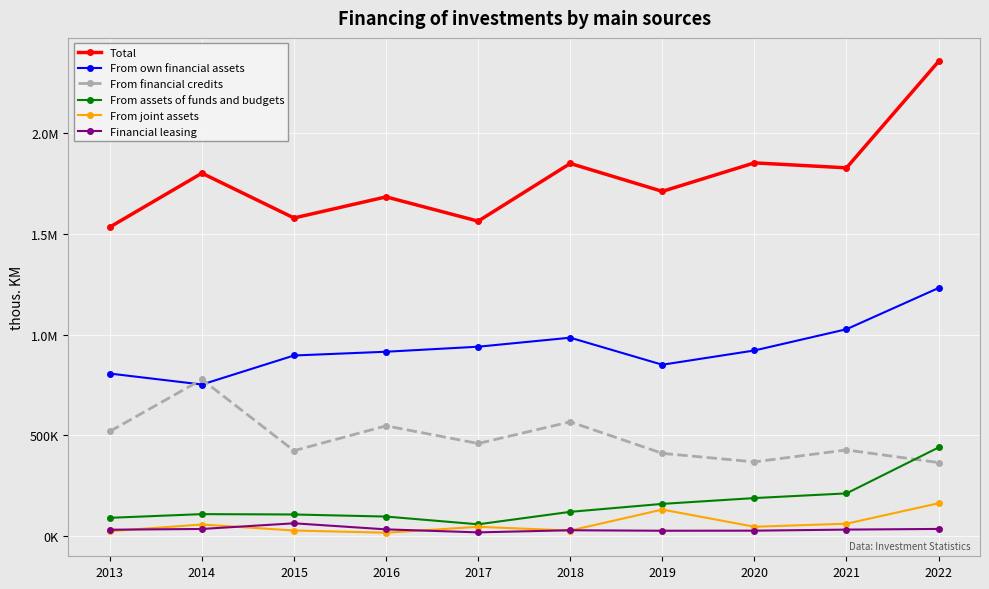

Does the chart have visible grid lines?

Yes